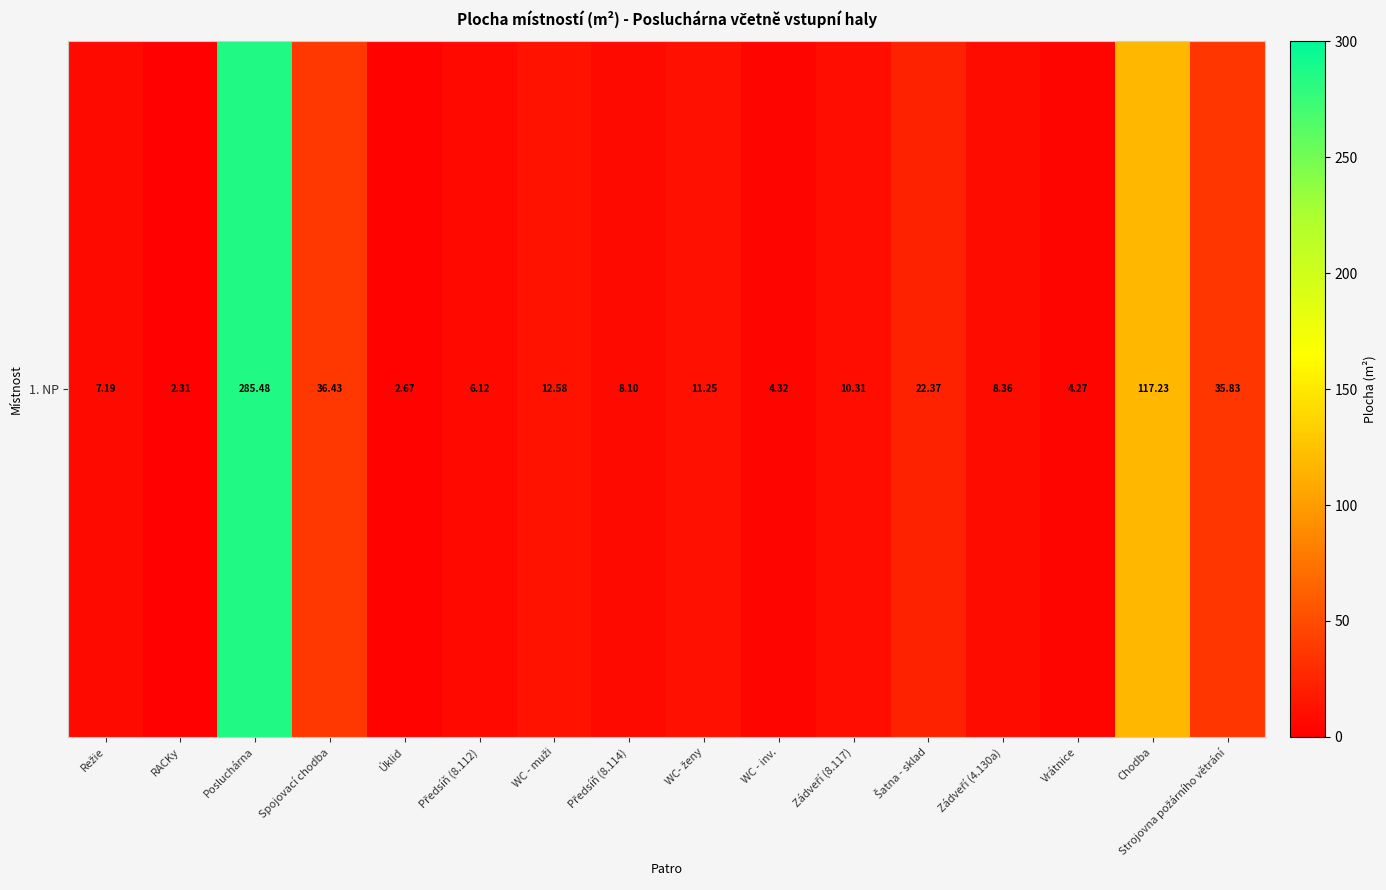

At which label is the value closest to 143?

Chodba